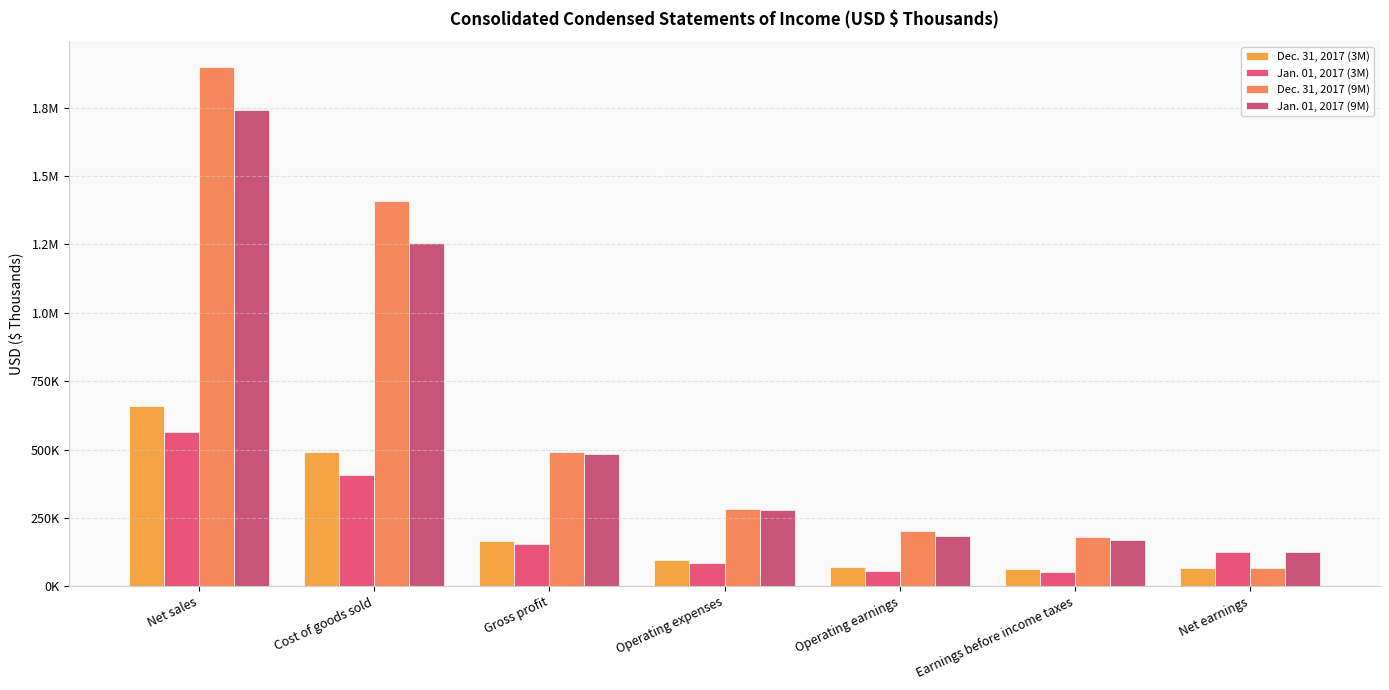

At how many categories does at least one series exceed 1326906?

2